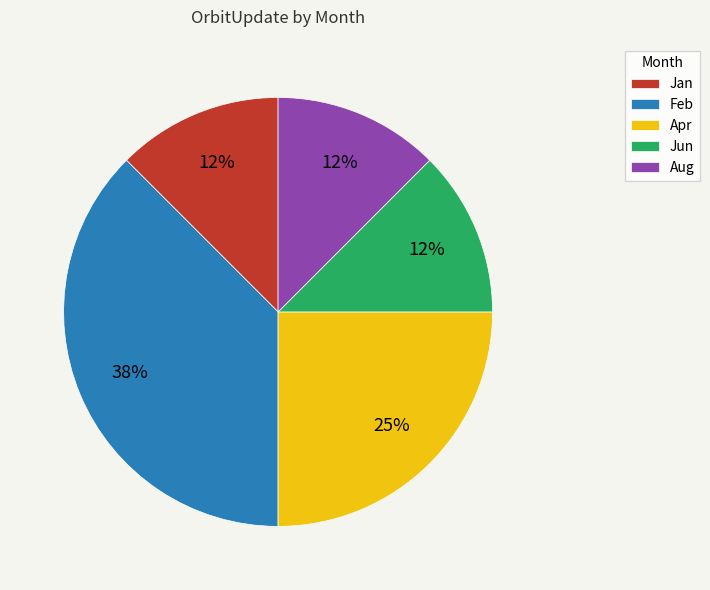

To the nearest percent, what is the average slice percentage?

20%